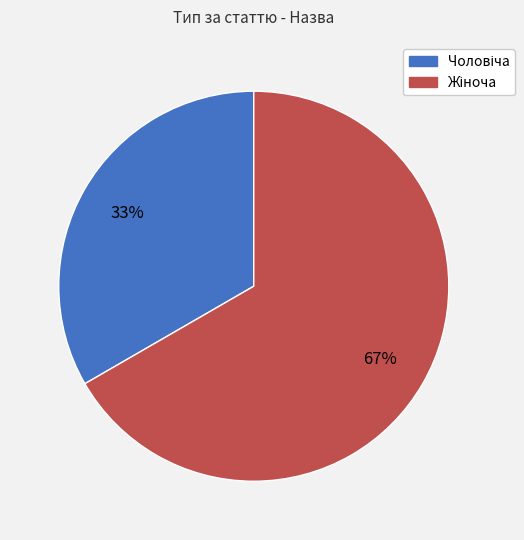

How many slices are in this pie chart?

2